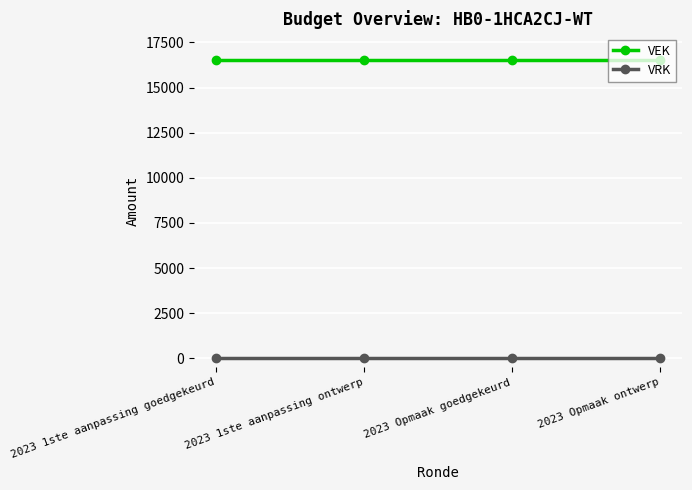

How many lines are shown in the chart?

2